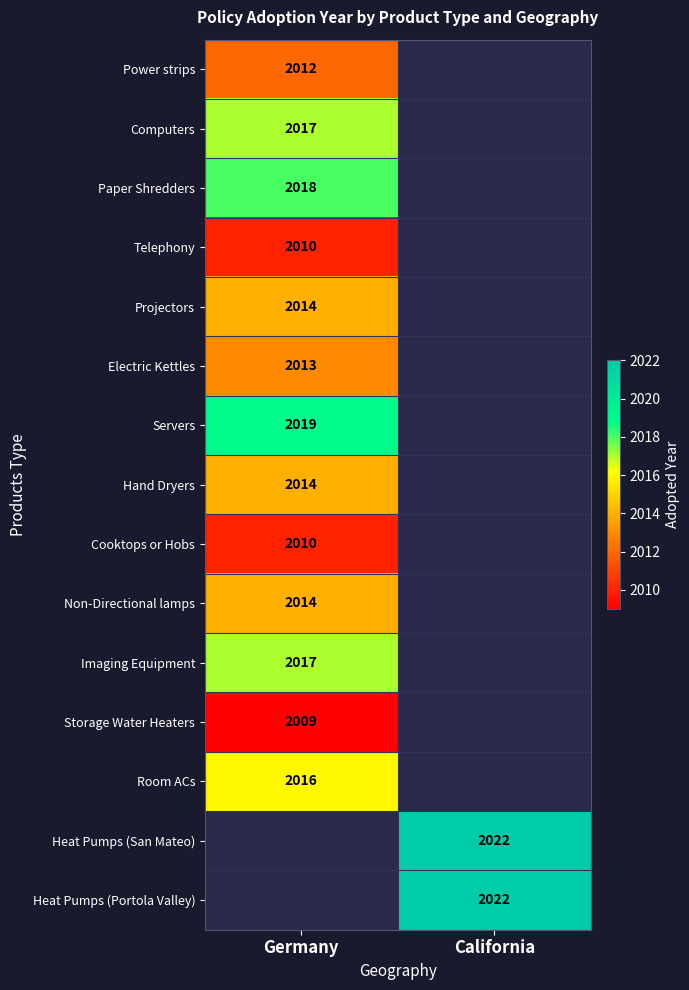

The value of Non-Directional lamps at Germany is 976. True or false?

False